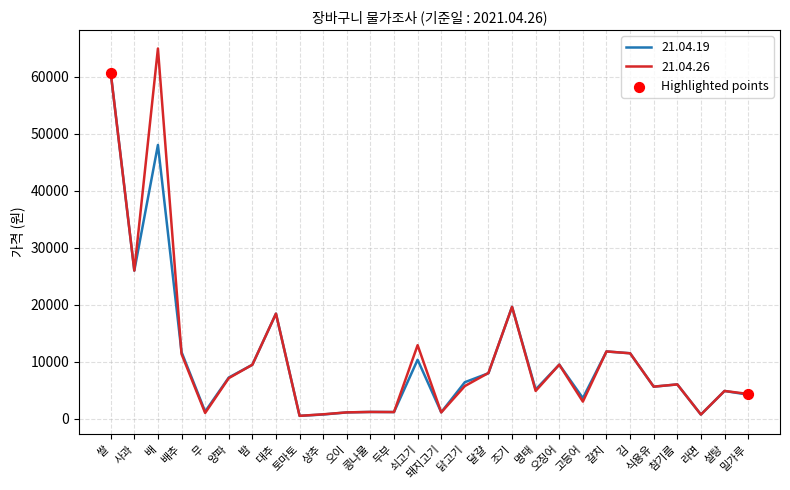

What is the spread (max minus min) of values at 양파?

100.0